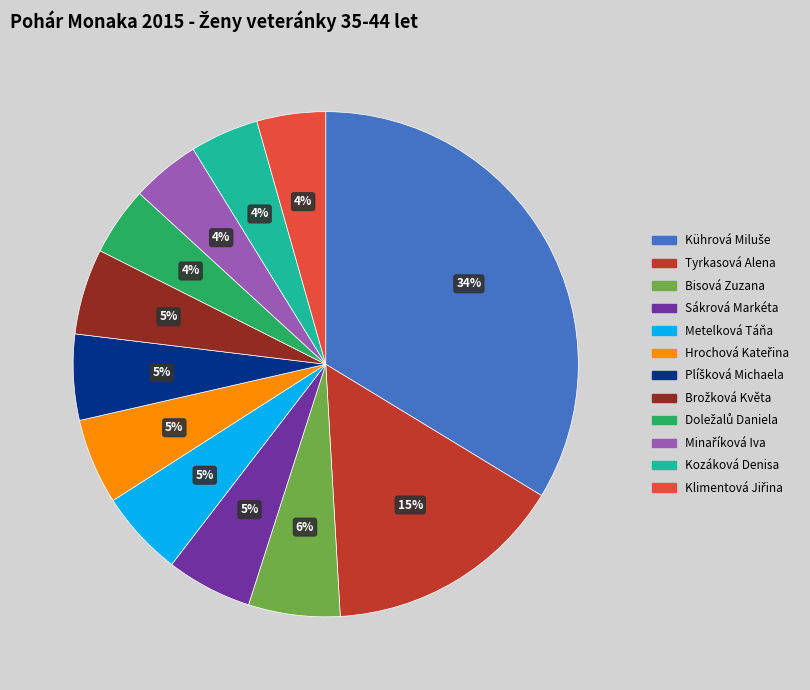

Is there any slice that represents more than half of the pie?

No